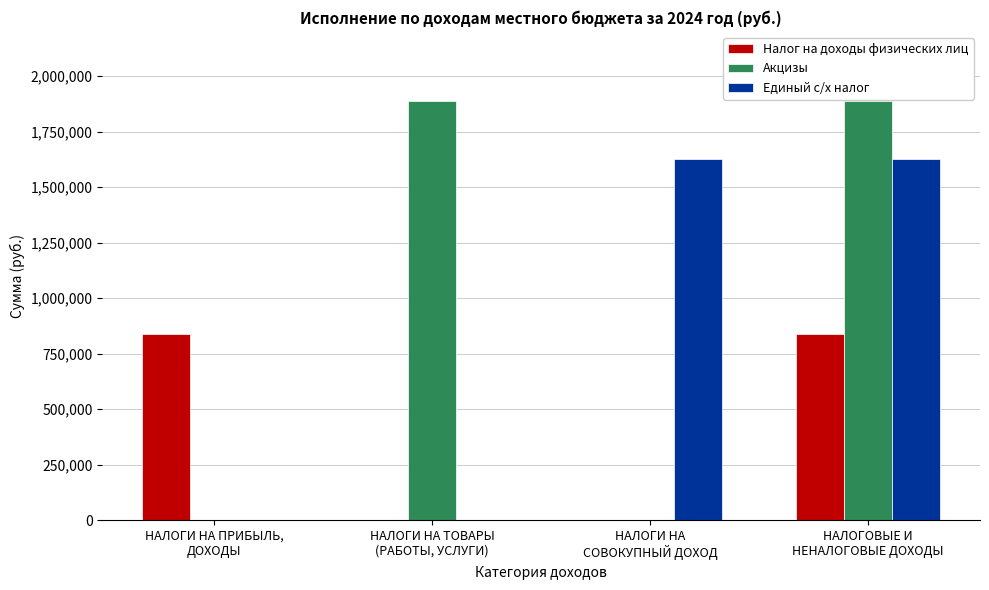

Count the number of data series in this chart.

3